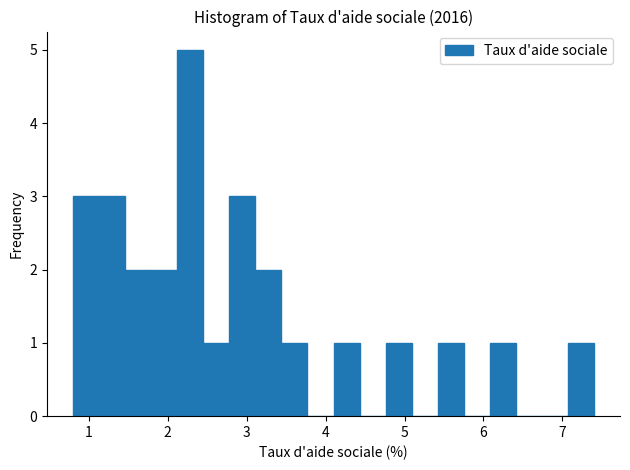

Around what value on the x-axis is the tallest bar? Give the approximate position of its centre, as read against the axis.

2.3